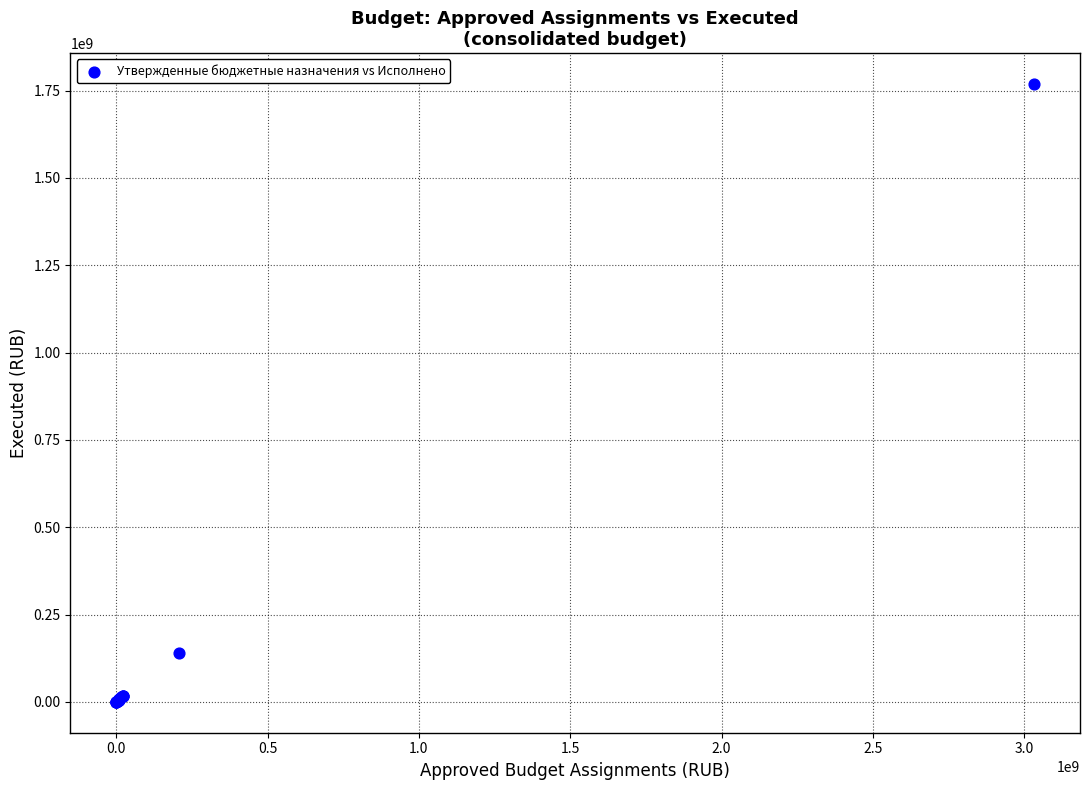

What Y value in the scatter plot is closest to 884482360?

140881991.3